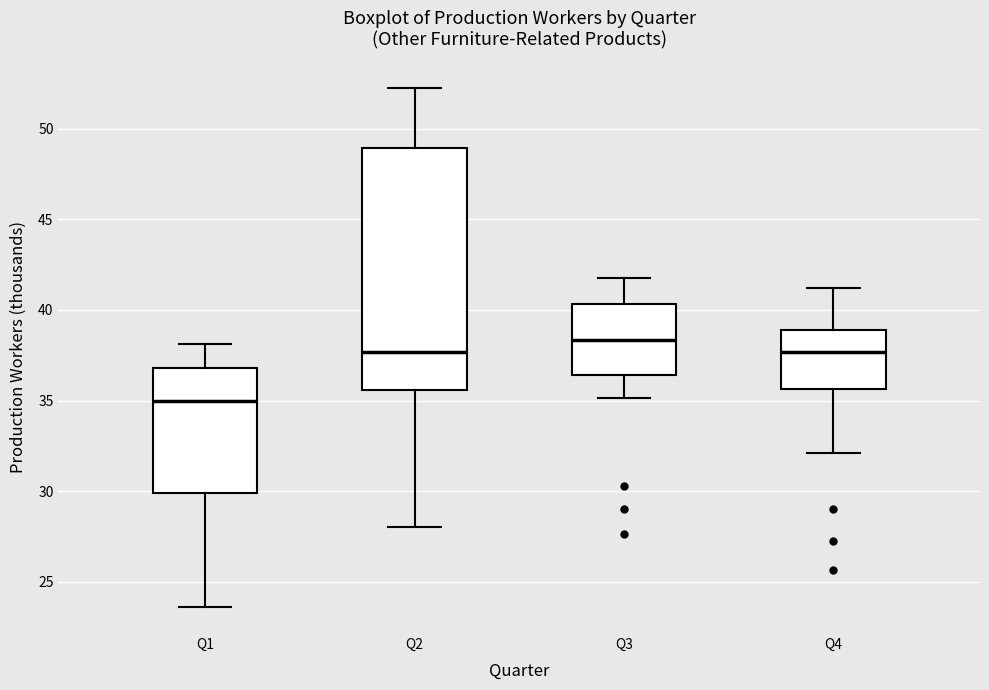

Which box's median line is the lowest?

Q1